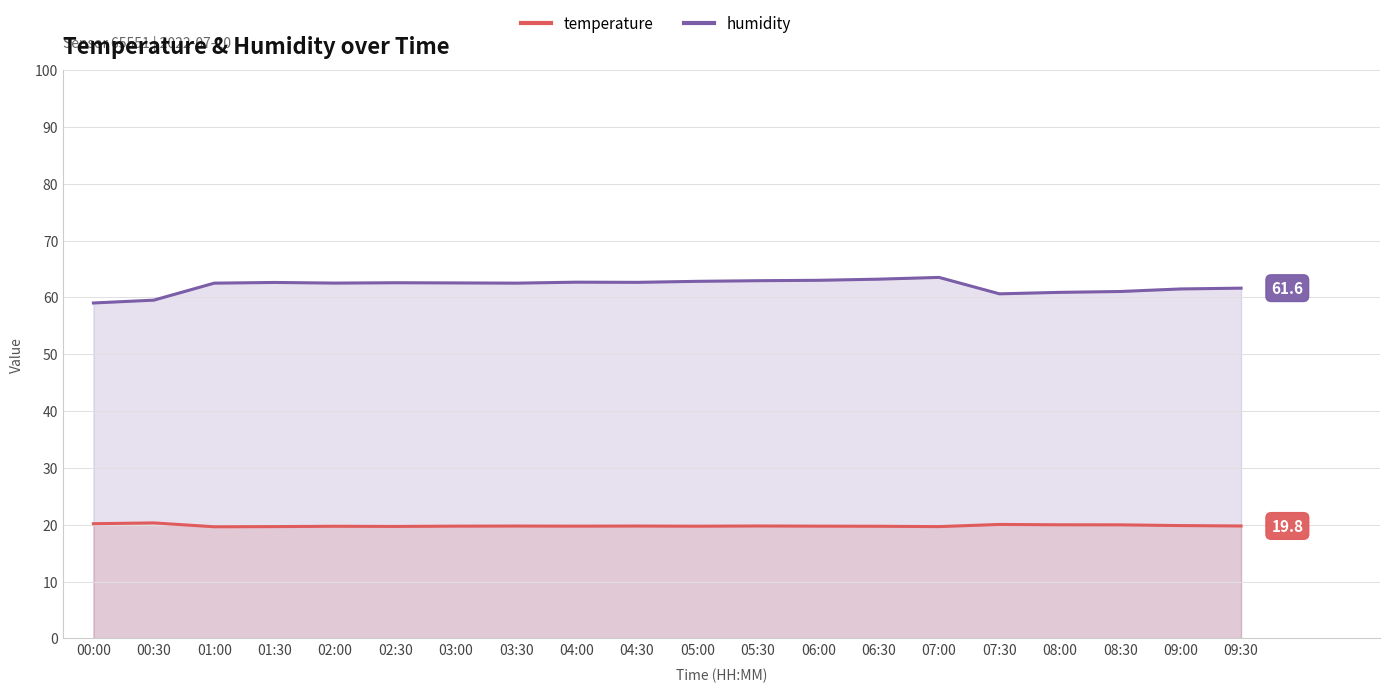

True or false: humidity and temperature intersect in this chart.

False